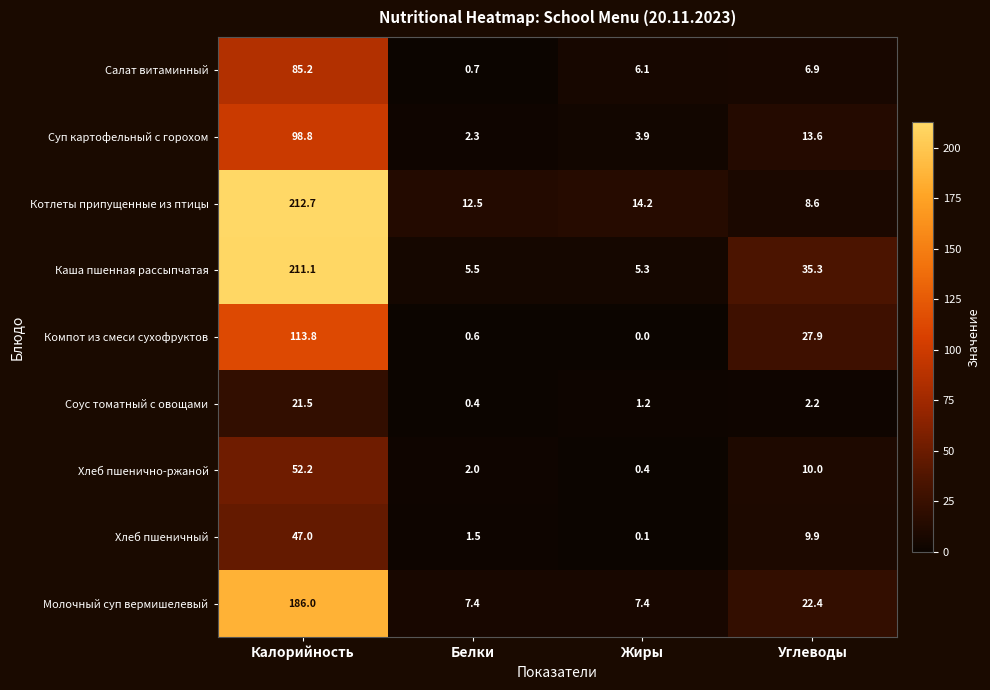

Is it true that Хлеб пшенично-ржаной equals 0.4 at Жиры?

True